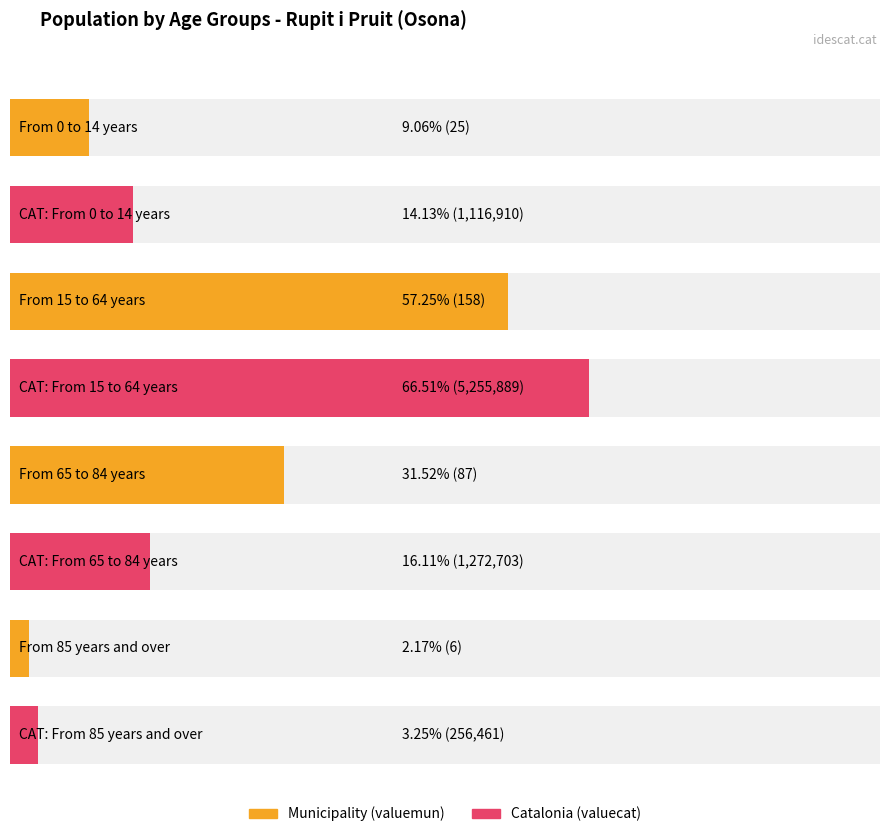

What is the label of the 2nd bar from the right?

From 65 to 84 years